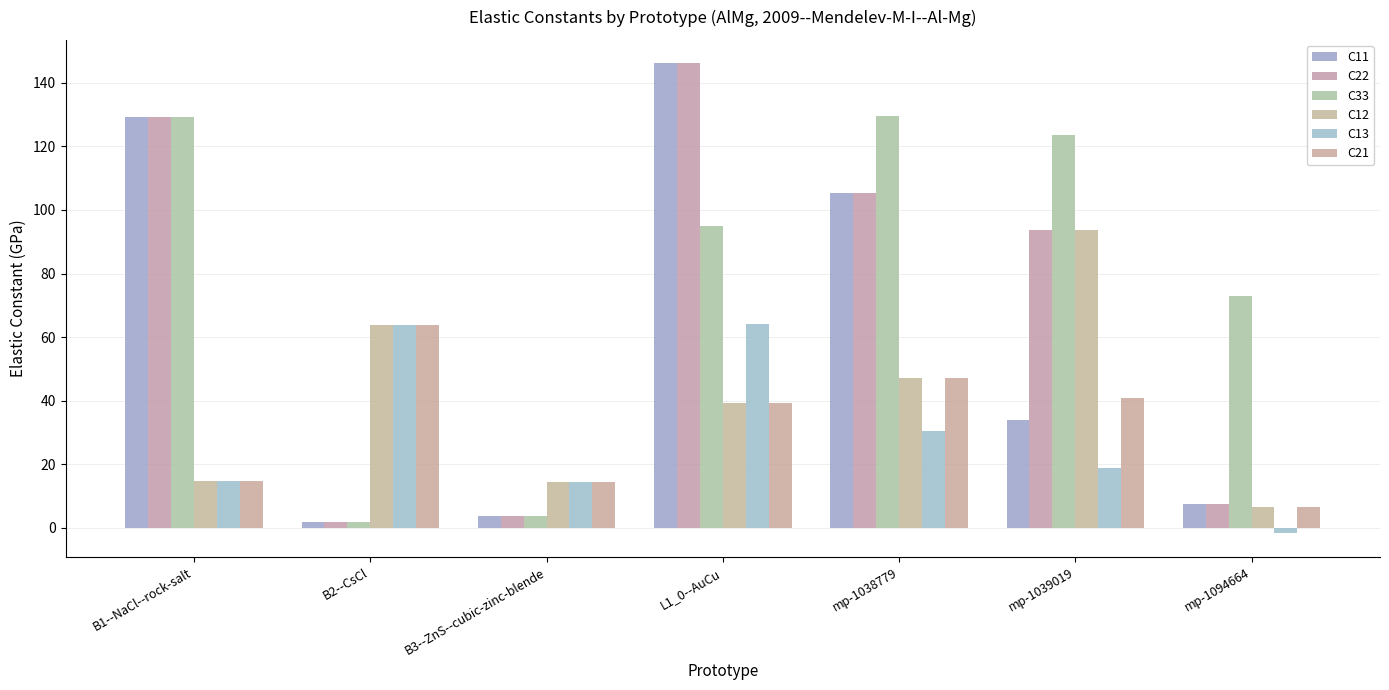

List the series in order of their peak value, lowest first.

C21, C13, C12, C33, C11, C22